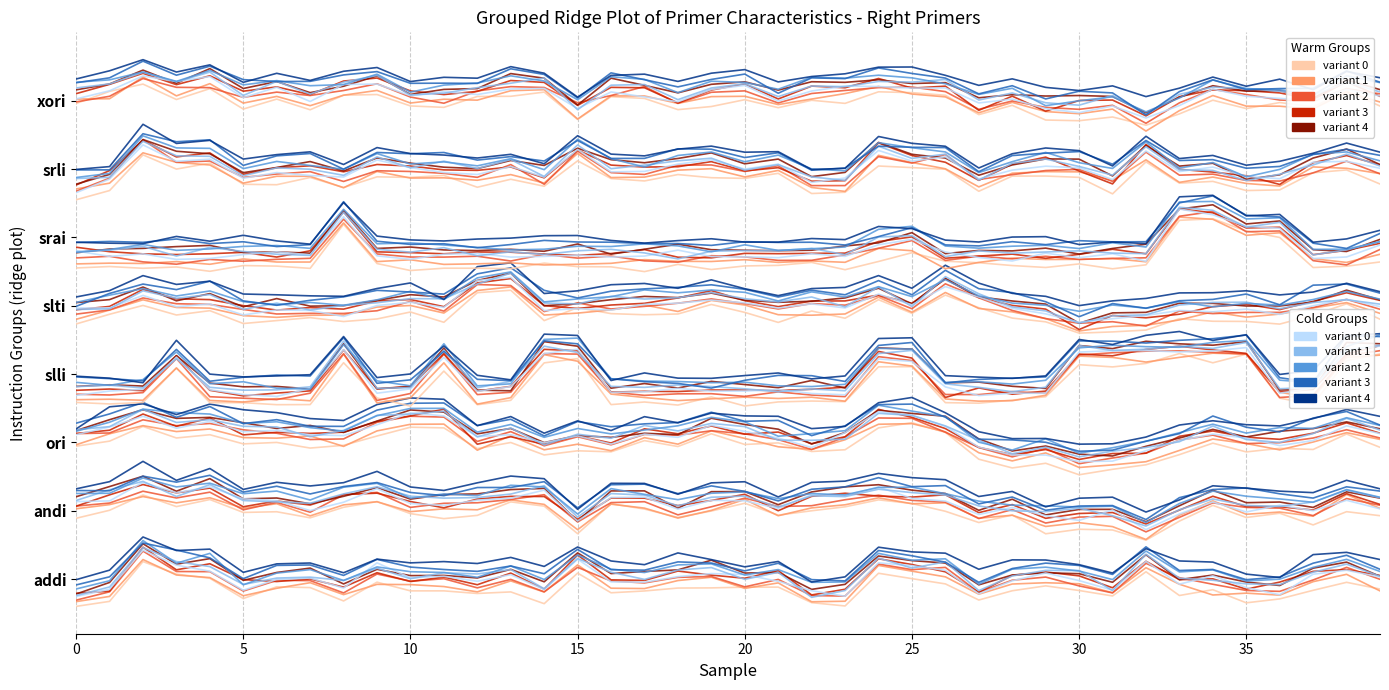

Rank the series by their maximum value, from highest to lowest.

variant 4, variant 2, variant 3, variant 1, variant 0